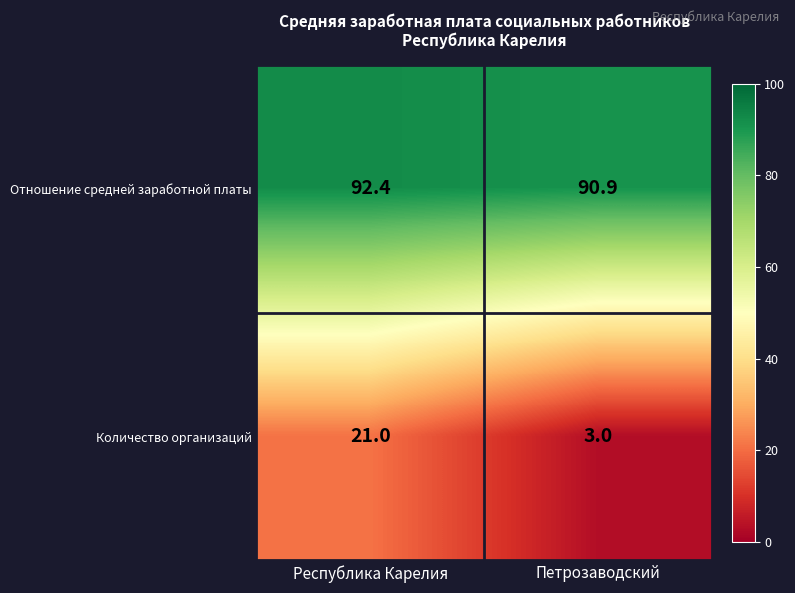

What is the difference between the maximum and minimum values in the Отношение средней заработной платы series?

1.5